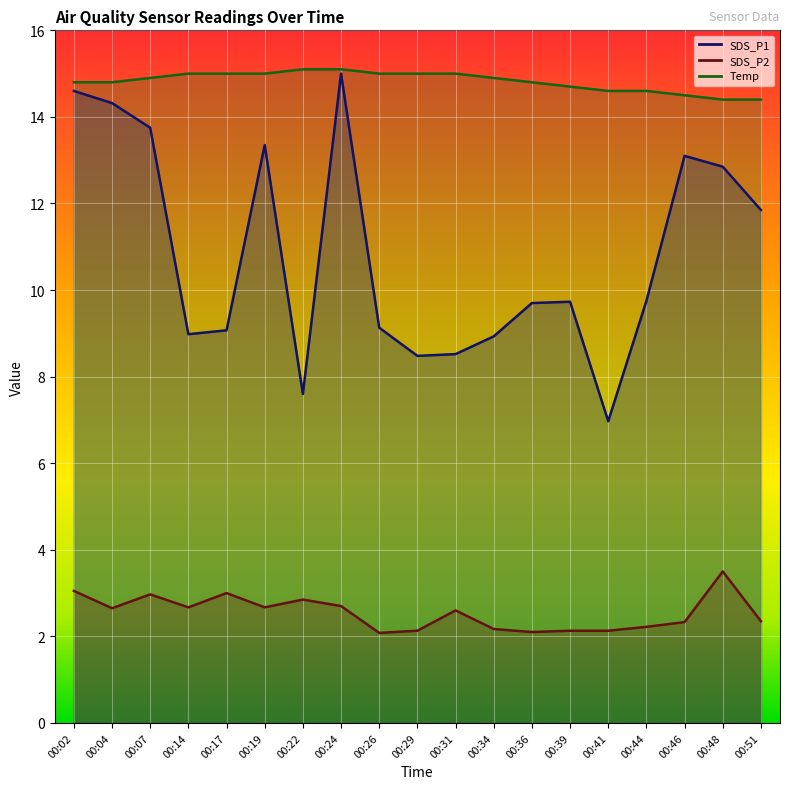

Which label corresponds to the smallest value in the chart?

00:26